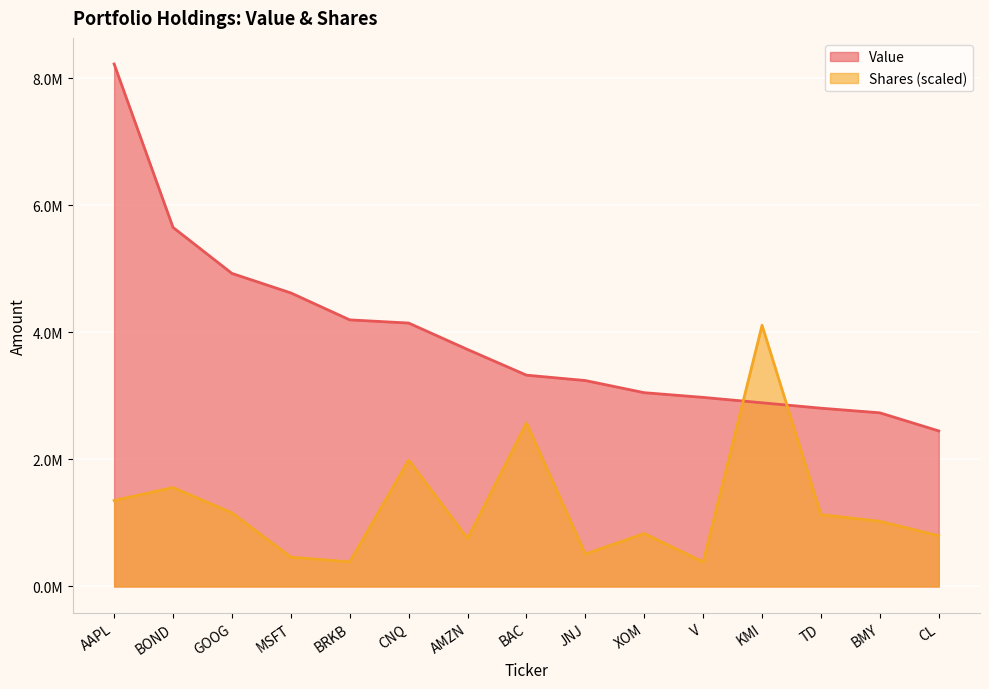

Count the number of categories in the chart.

15